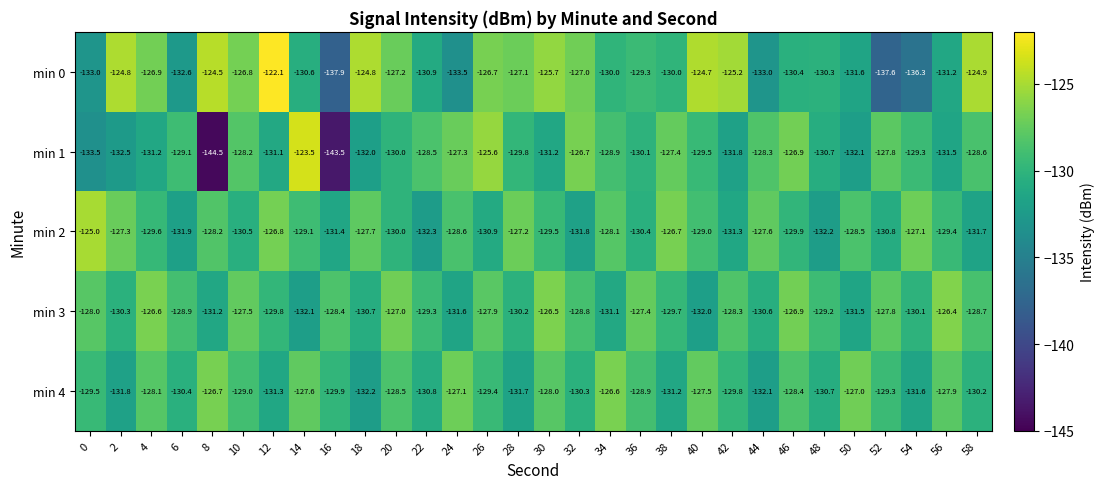

The min 0 series shows -124.9 at 58. True or false?

True